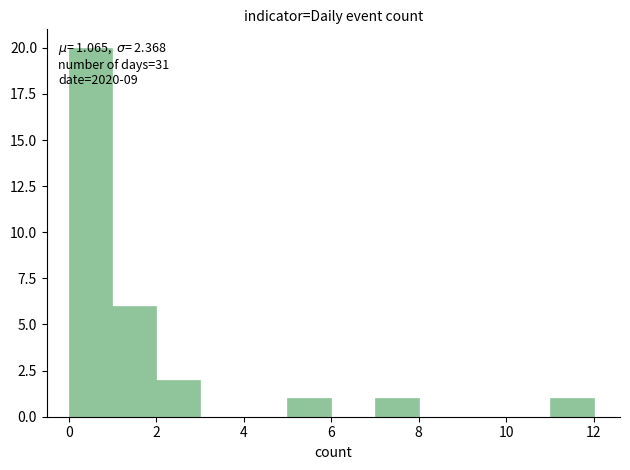

Over which range of the x-axis is the bar tallest?

0 to 1